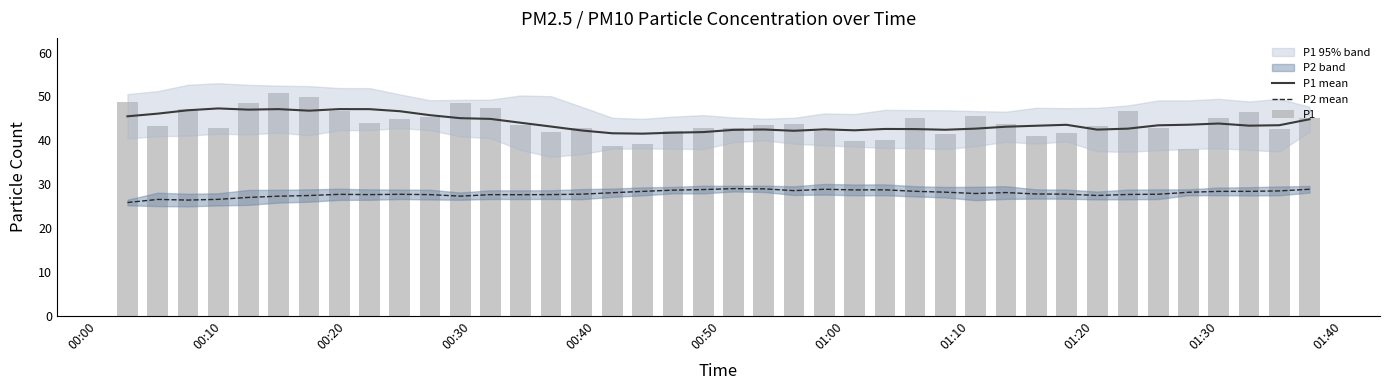

How many values in the P1 series exceed 43?

23